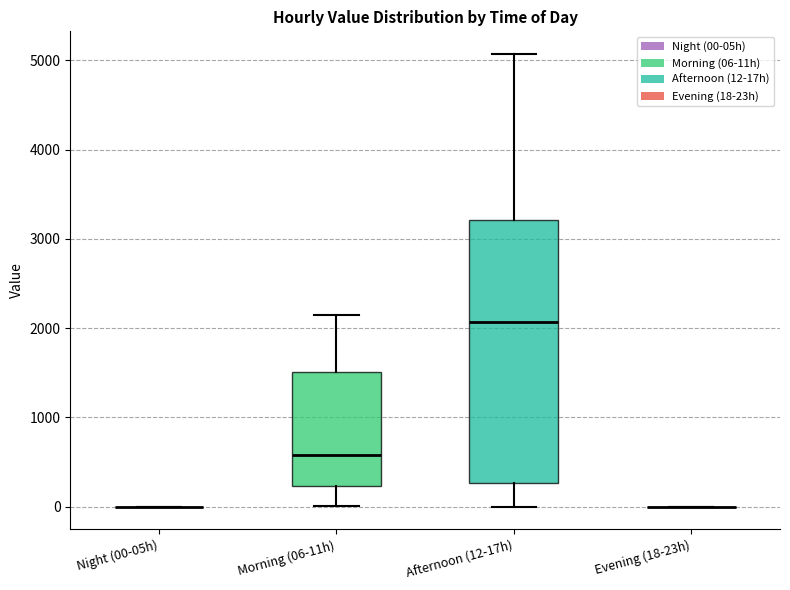

Reading left to right, transcribe this box plot: for each box, give where its median line is, the range the box spans, and where its two whiskers end, as read against the y-axis. The values are not printed on the chart, so give them approximately, as read against the axis.

Night (00-05h): box collapsed to a line at 0, whiskers 0 to 0
Morning (06-11h): median 600, box 200 to 1500, whiskers 0 to 2100
Afternoon (12-17h): median 2100, box 300 to 3200, whiskers 0 to 5100
Evening (18-23h): box collapsed to a line at 0, whiskers 0 to 0